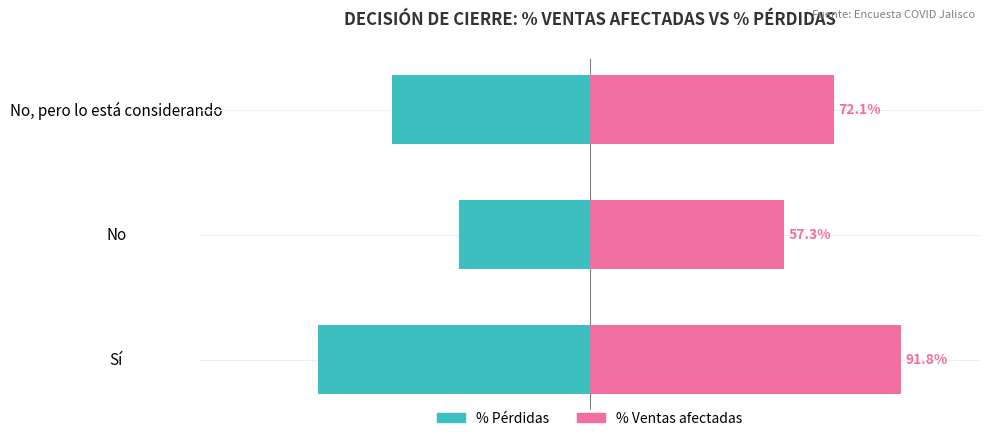

Reading left to right, extract all data points from this chart.

% Pérdidas: -80.2	-38.5	-58.4
% Ventas afectadas: 91.8	57.3	72.1